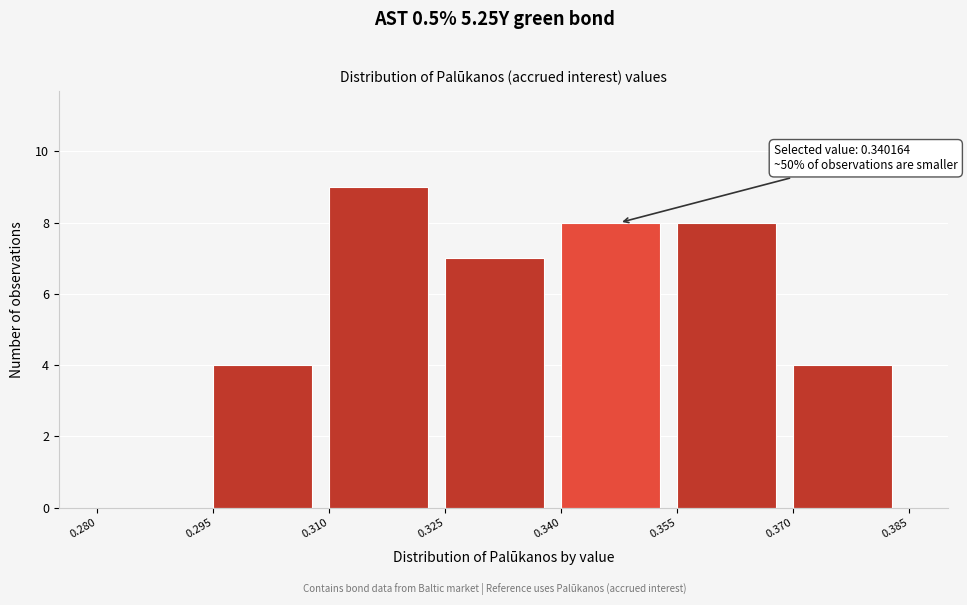

Which range on the x-axis has the tallest bar?

0.310 to 0.325